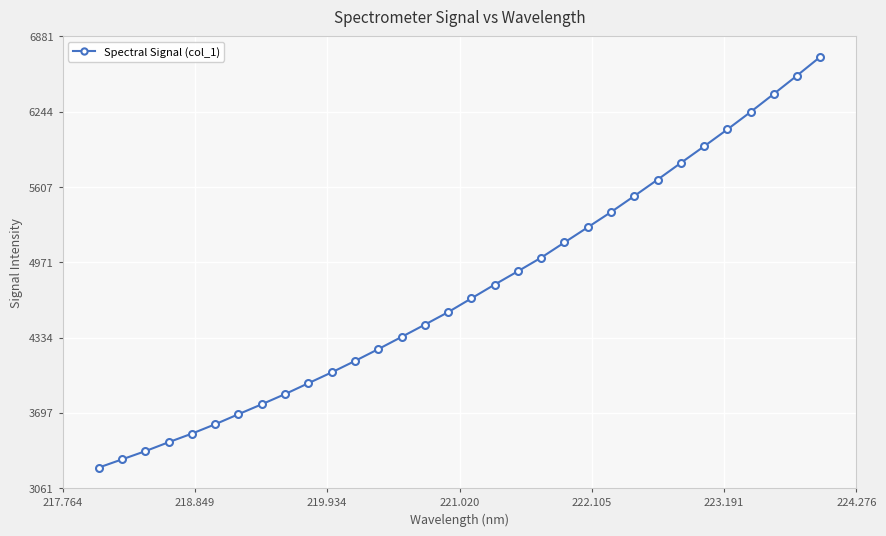

What is the difference between the maximum and minimum values?

3472.7